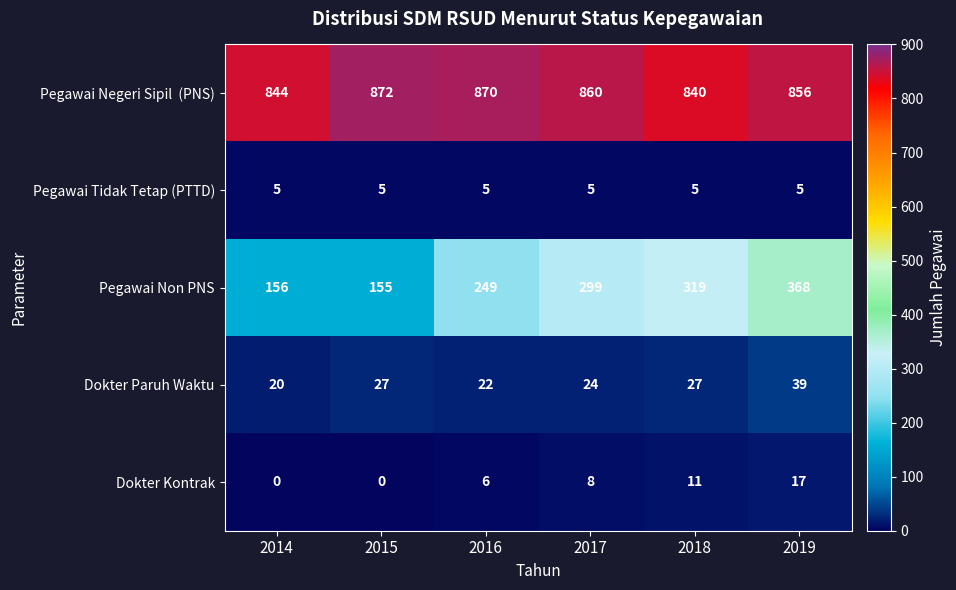

How many distinct data groups are displayed?

5